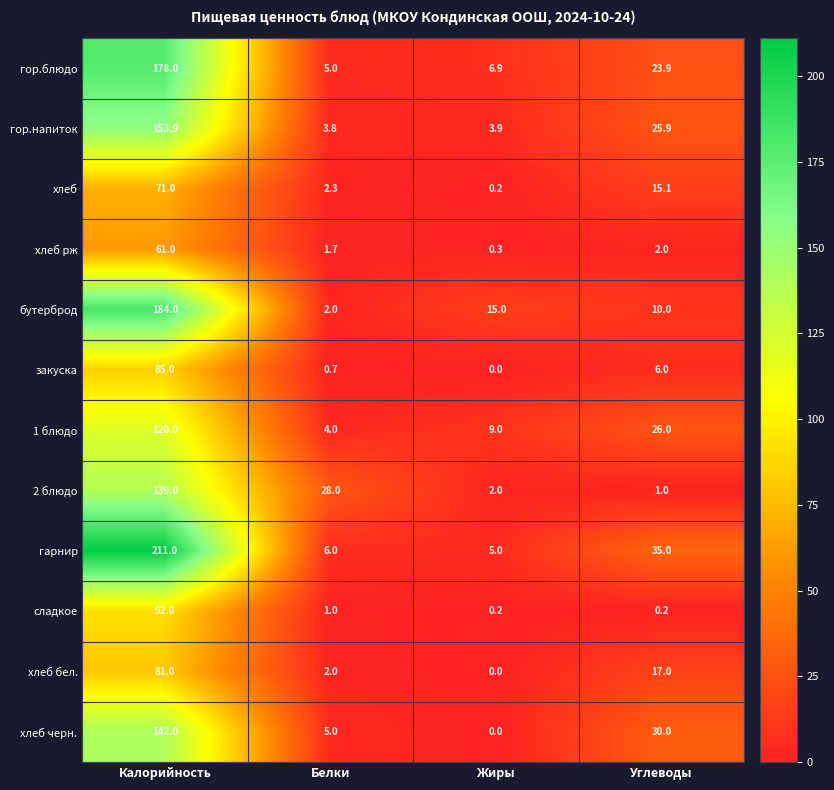

What value does the закуска series have at Калорийность?

85.0